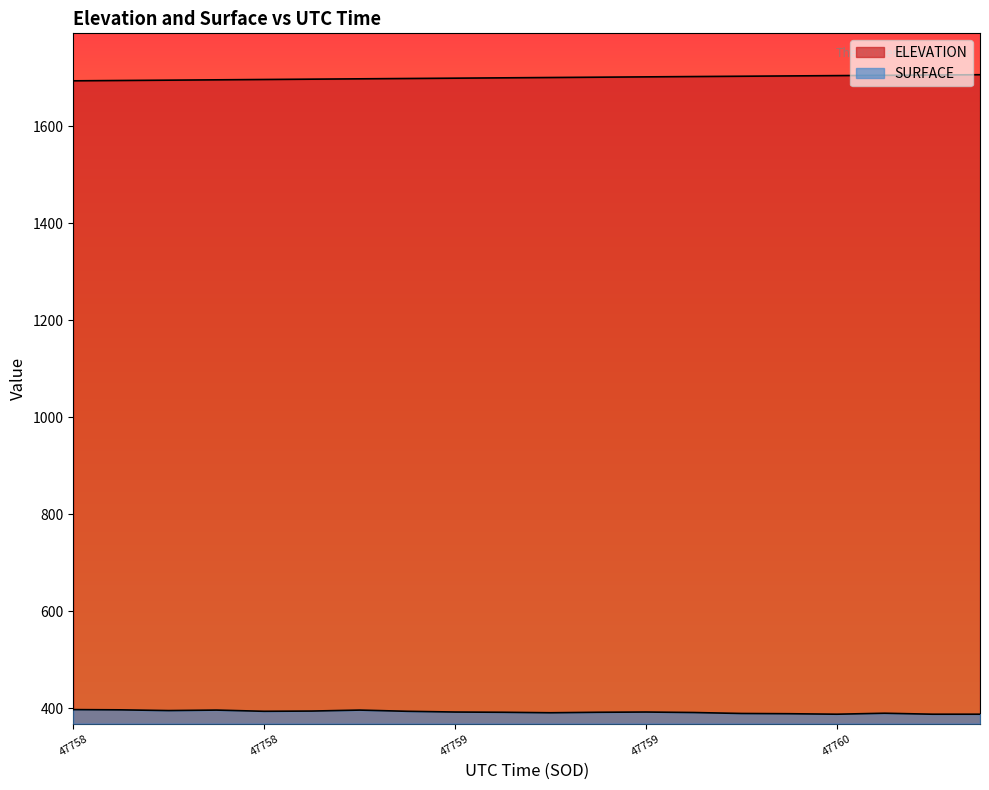

Where is the first local maximum for SURFACE?

47757.9153